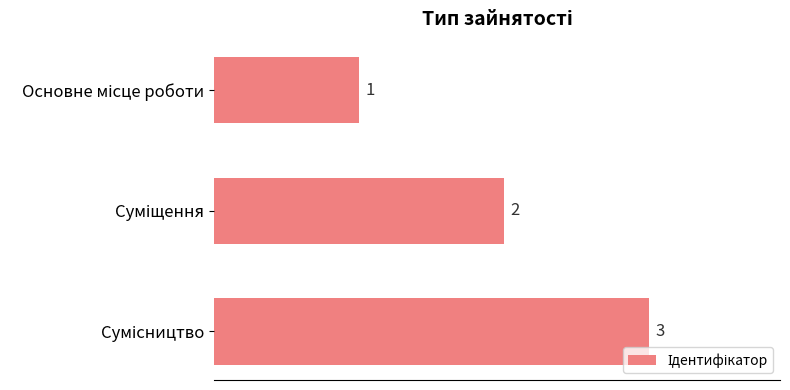

What is the greatest value displayed?

3